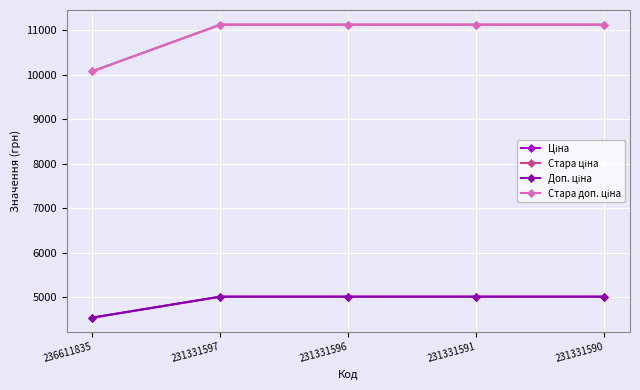

Which series has the largest range (max minus min)?

Стара ціна